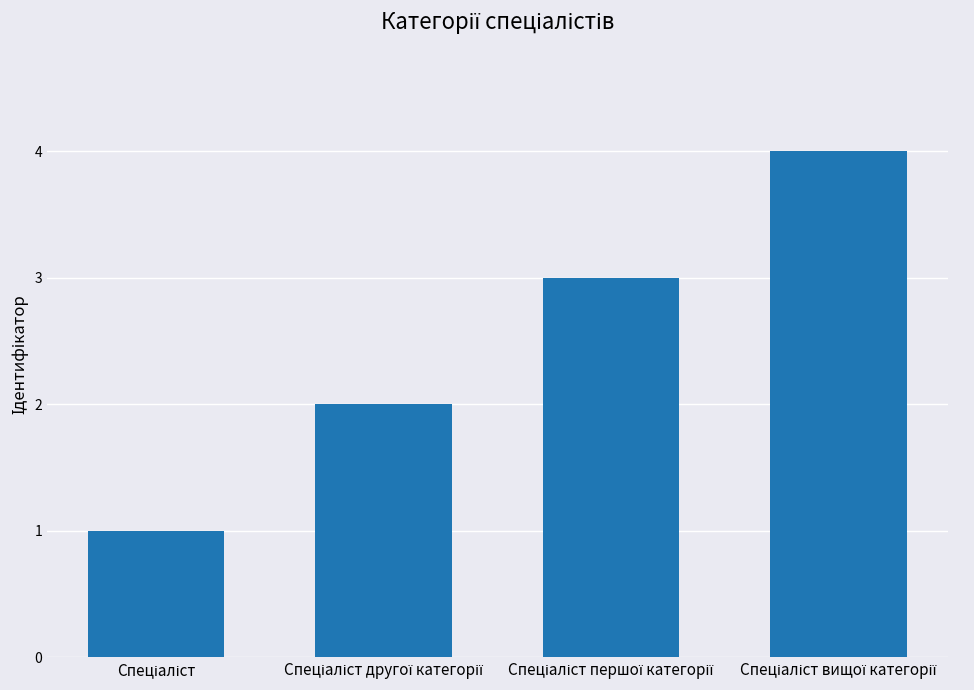

What is the sum of all values?

10